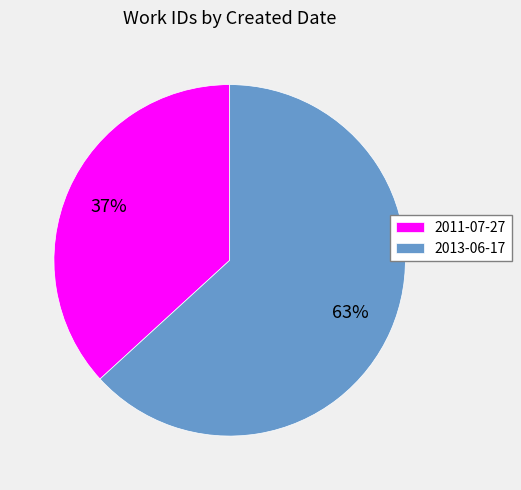

Which category accounts for the majority?

2013-06-17